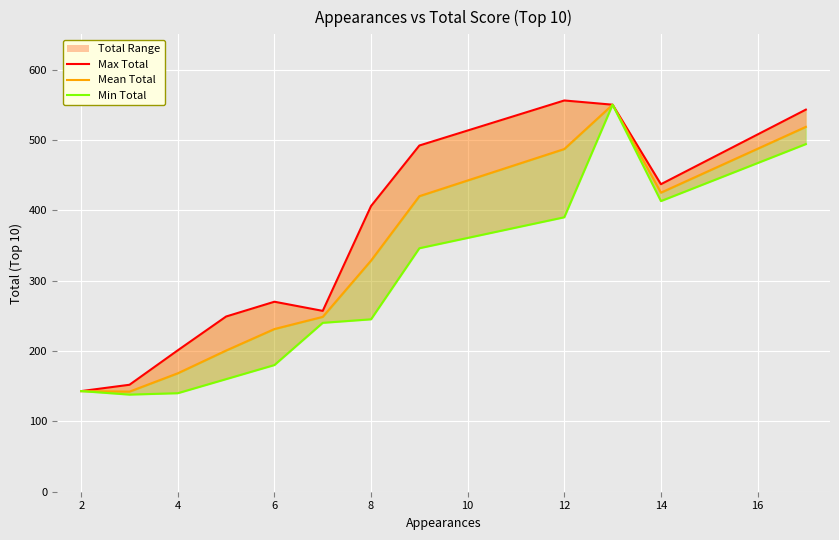

Between 2 and 4, which is larger?

4